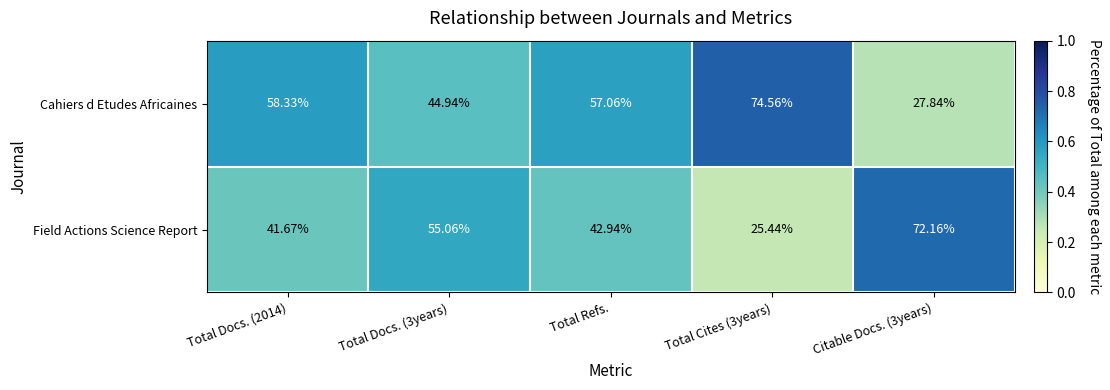

Where is Field Actions Science Report nearest to the value 48?

Total Refs.